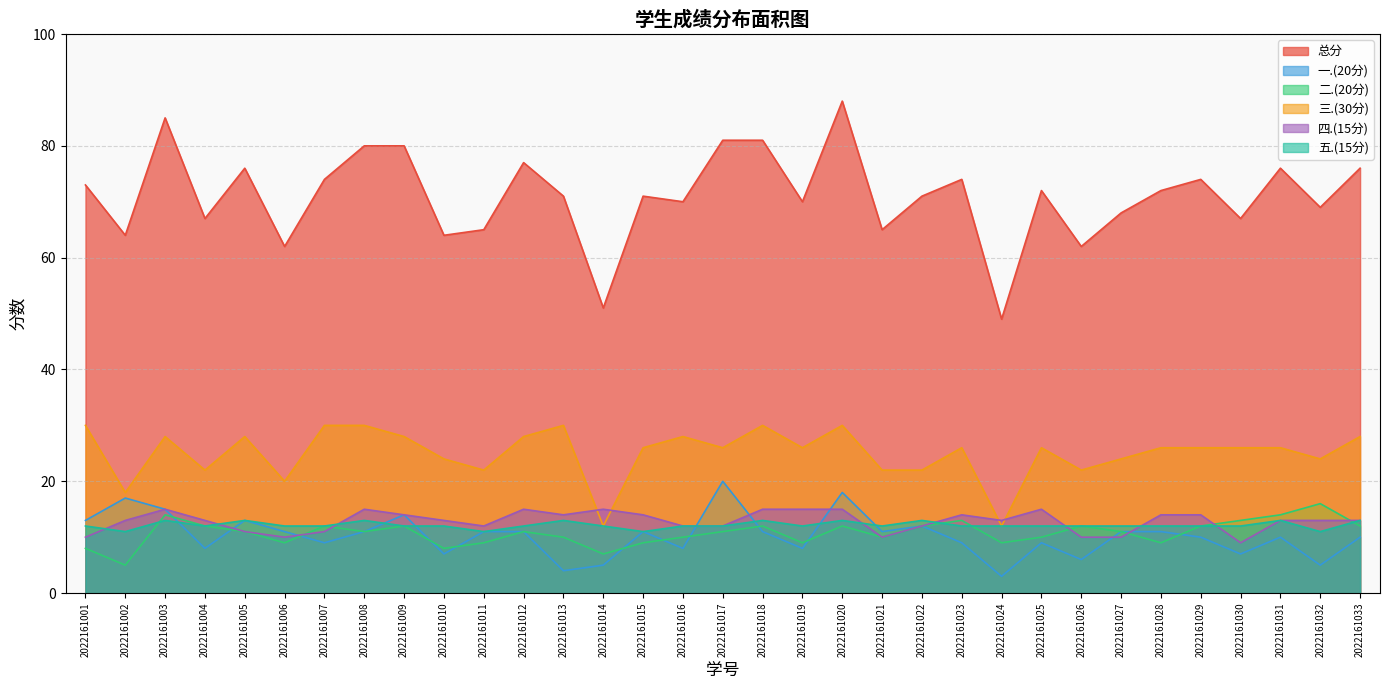

What is the value of the 四.(15分) point at the 5th from the left?

11